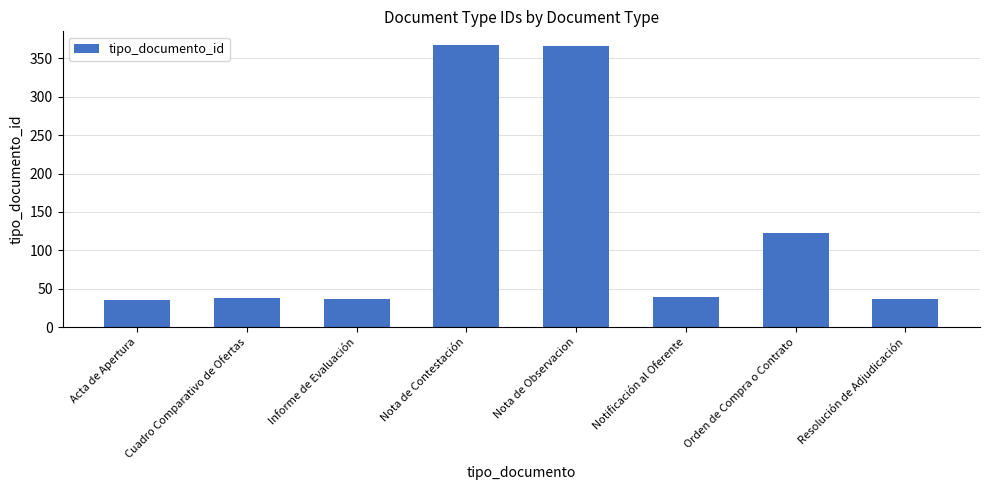

At which label is the value closest to 201?

Orden de Compra o Contrato